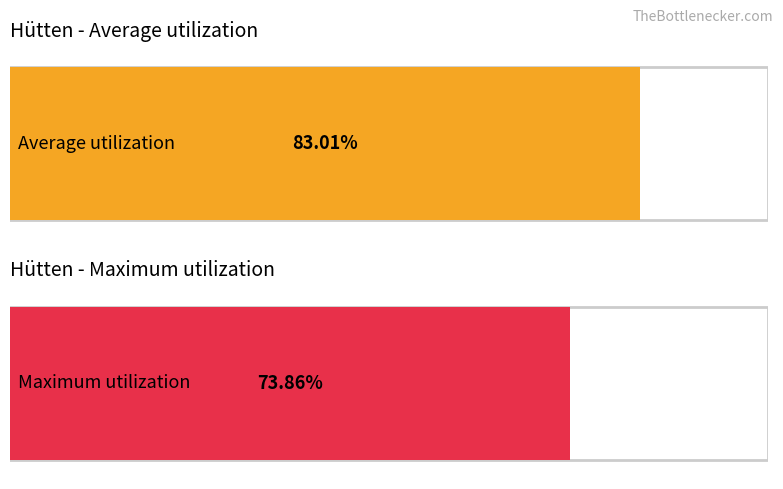

Rank the series by their average value, from highest to lowest.

Average utilization, Maximum utilization